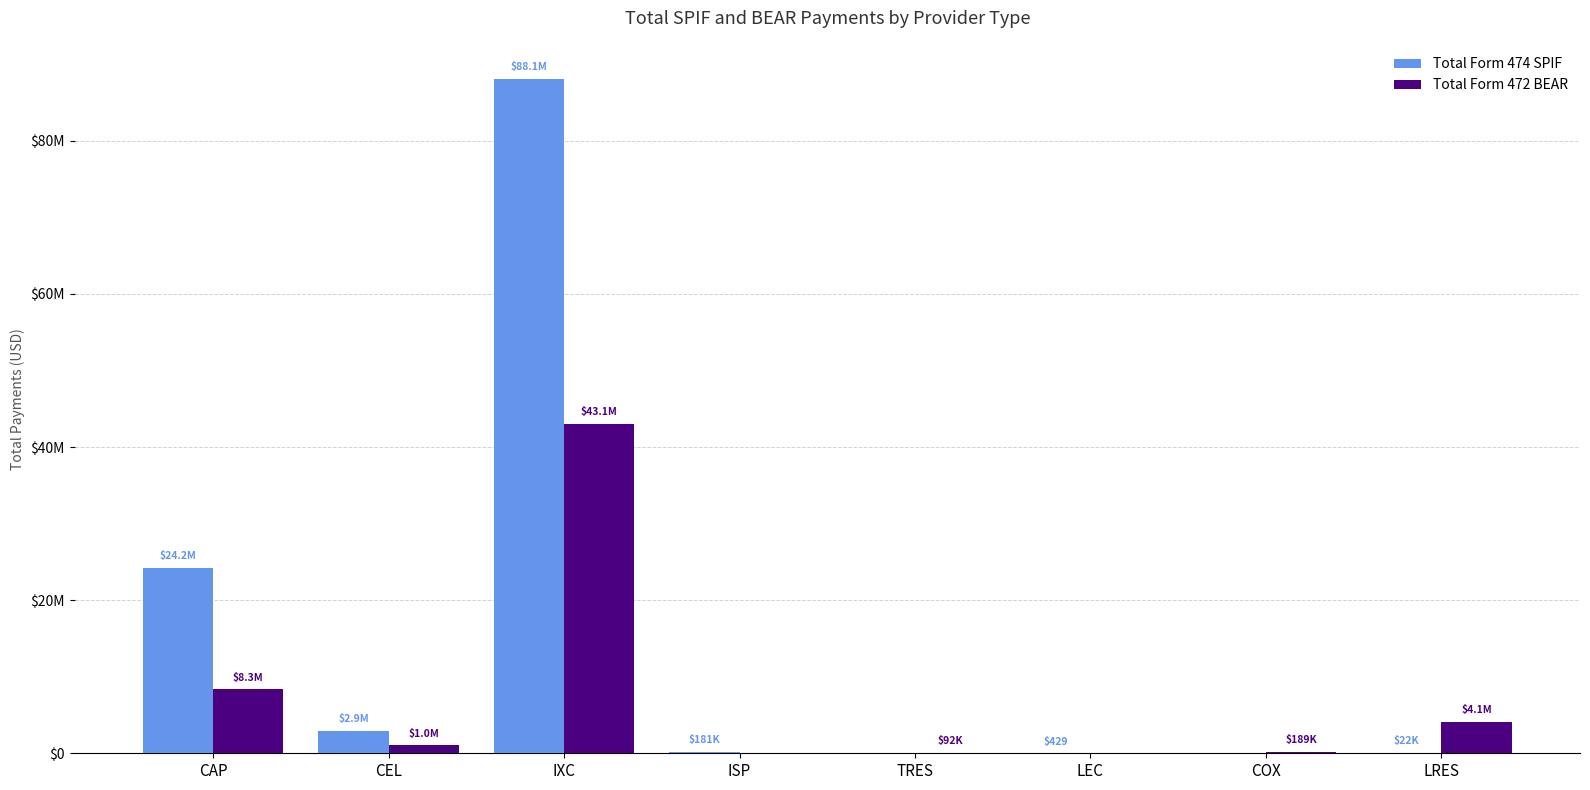

What is the difference between the Total Form 472 BEAR values at CEL and IXC?

42004670.1